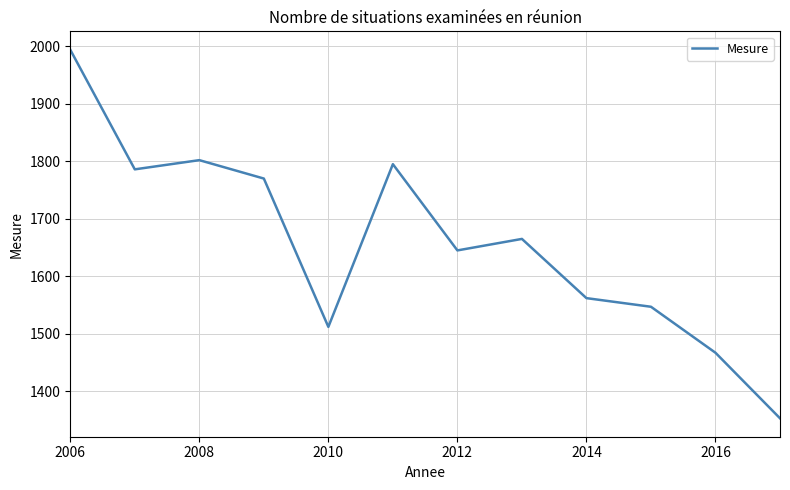

How many categories are shown in the chart?

12